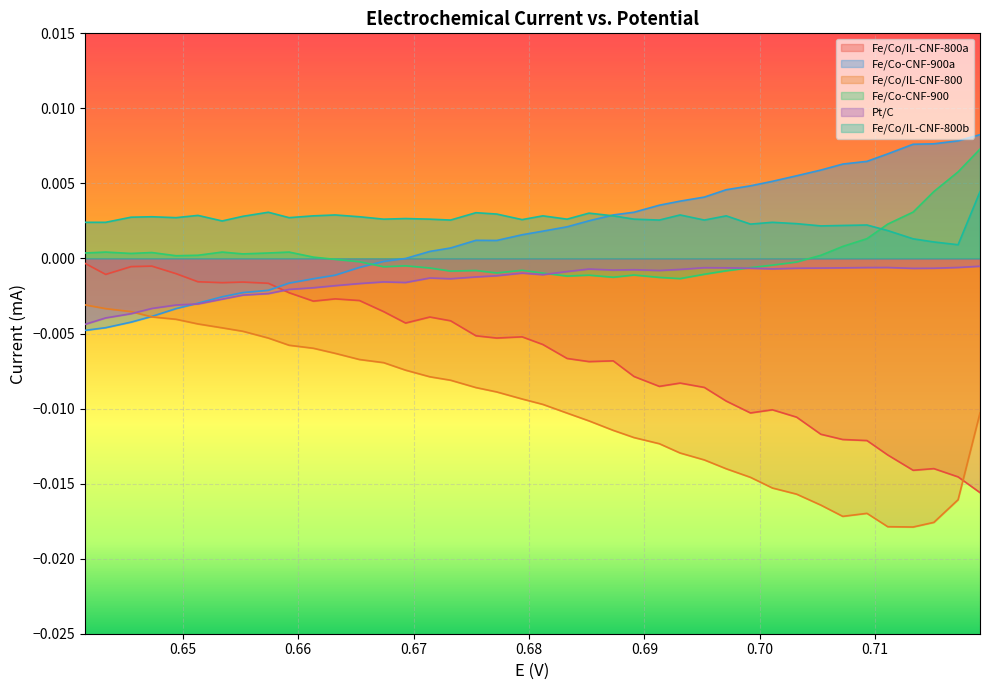

True or false: Fe/Co/IL-CNF-800a and Fe/Co-CNF-900 intersect in this chart.

False